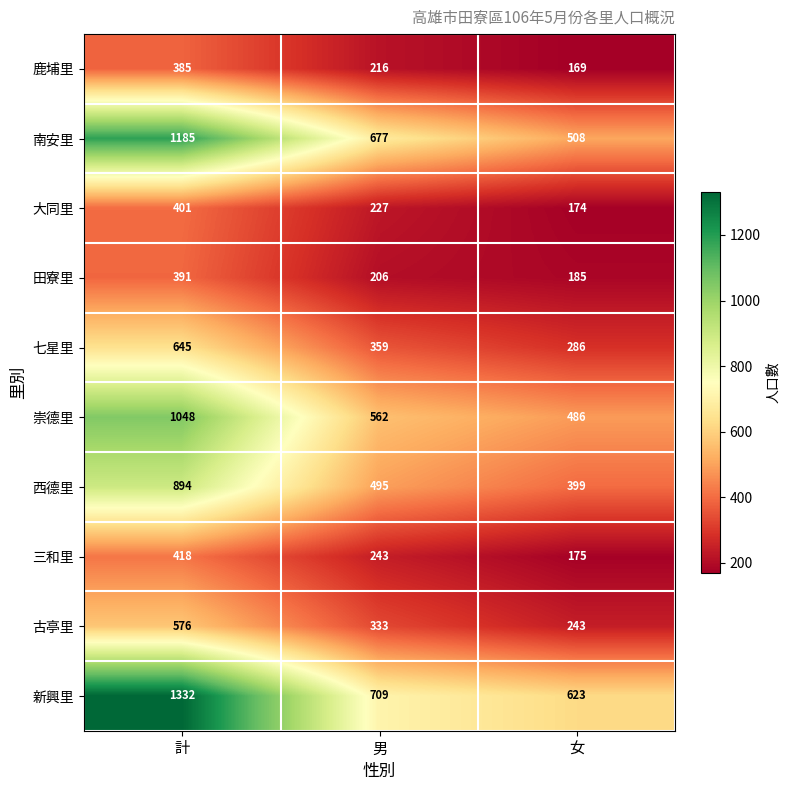

How many distinct data groups are displayed?

10